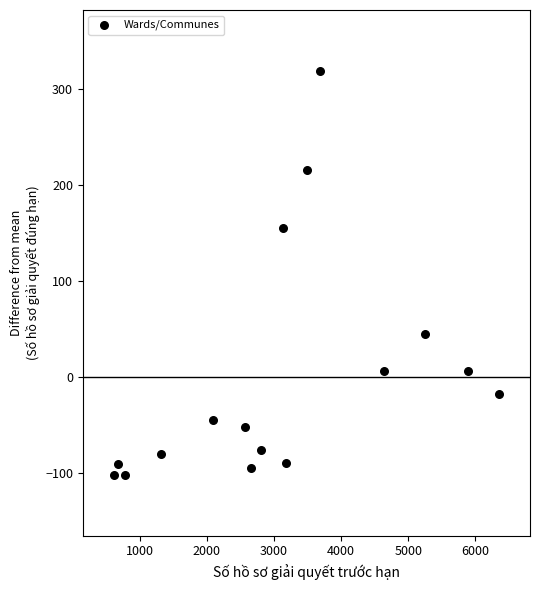

What Y value in the scatter plot is closest to 108?

155.1